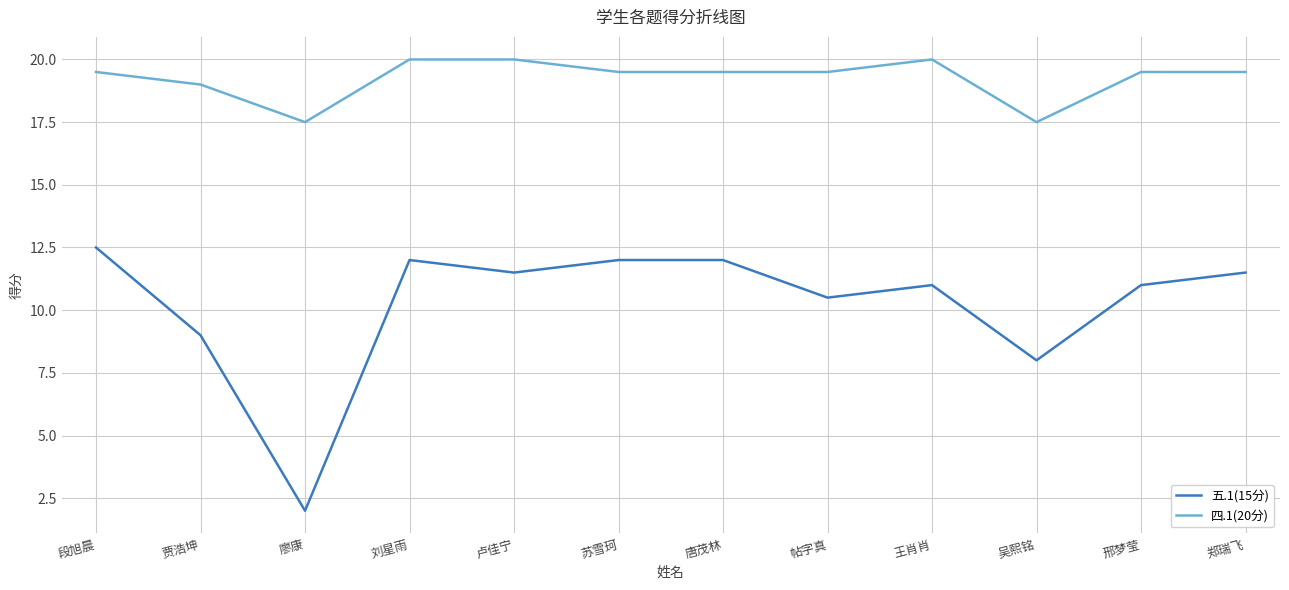

At 王肖肖, list the series in order from largest to smallest.

四.1(20分), 五.1(15分)